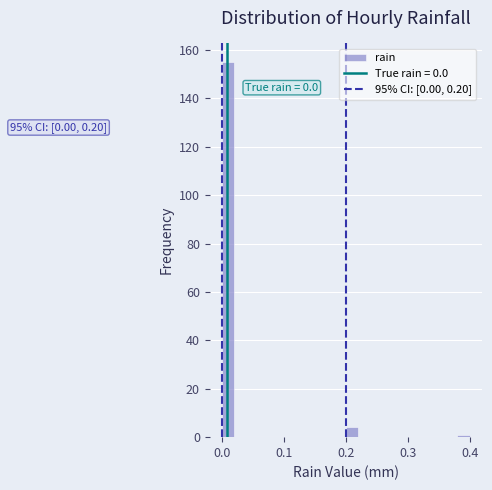

Read against the x-axis, roughly where is the centre of the tallest bar?

0.01